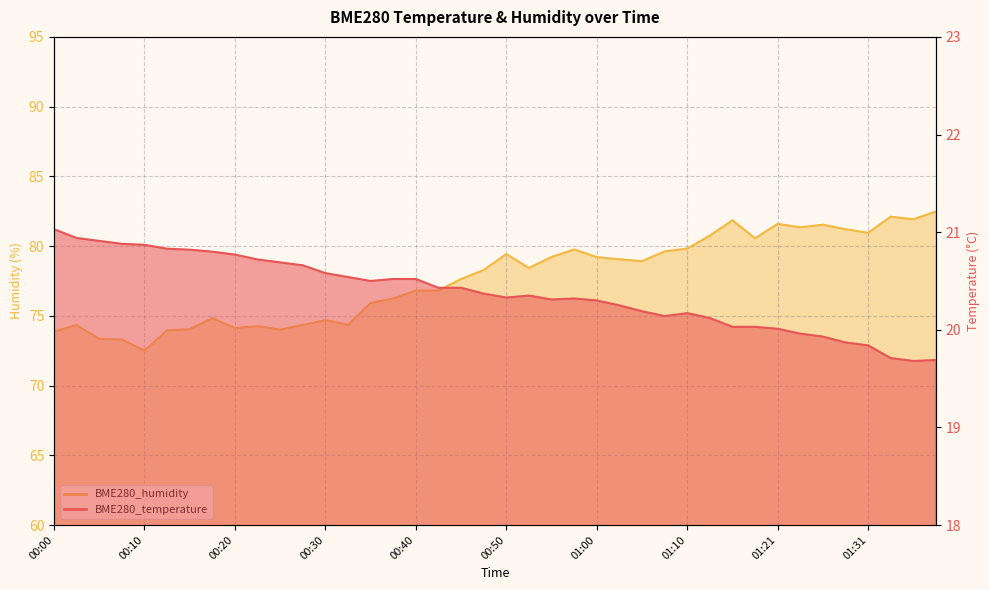

What position from the left is 01:13?

30